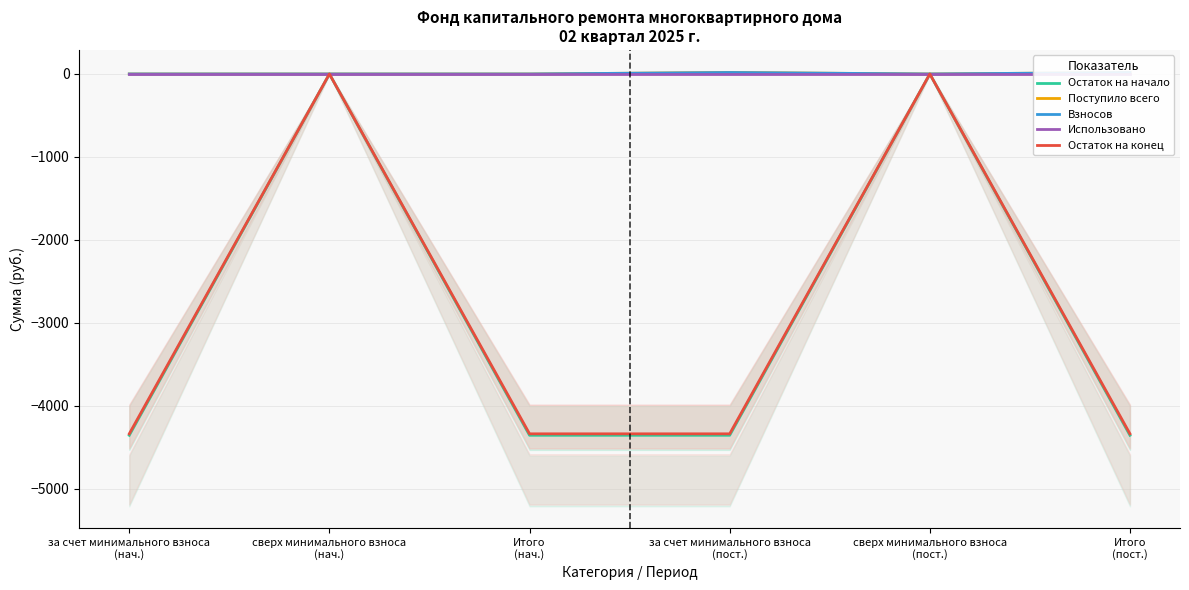

True or false: Остаток на конец and Использовано intersect in this chart.

False